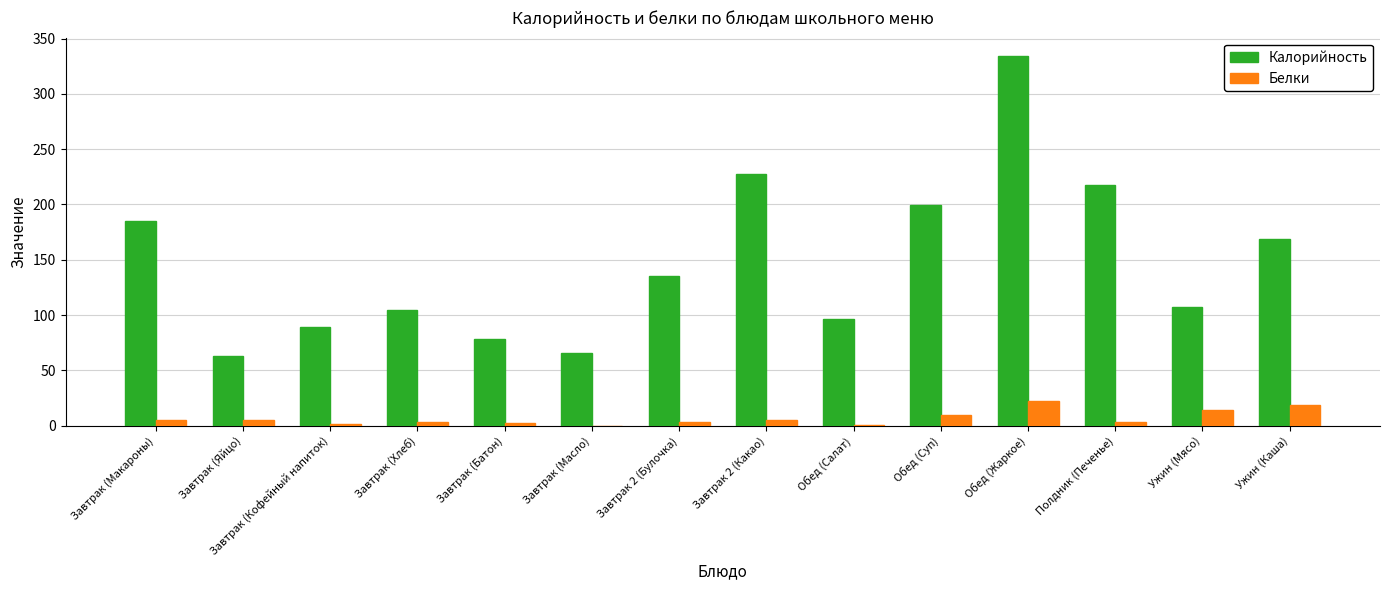

At which category is the sum across all series the highest?

Обед (Жаркое)